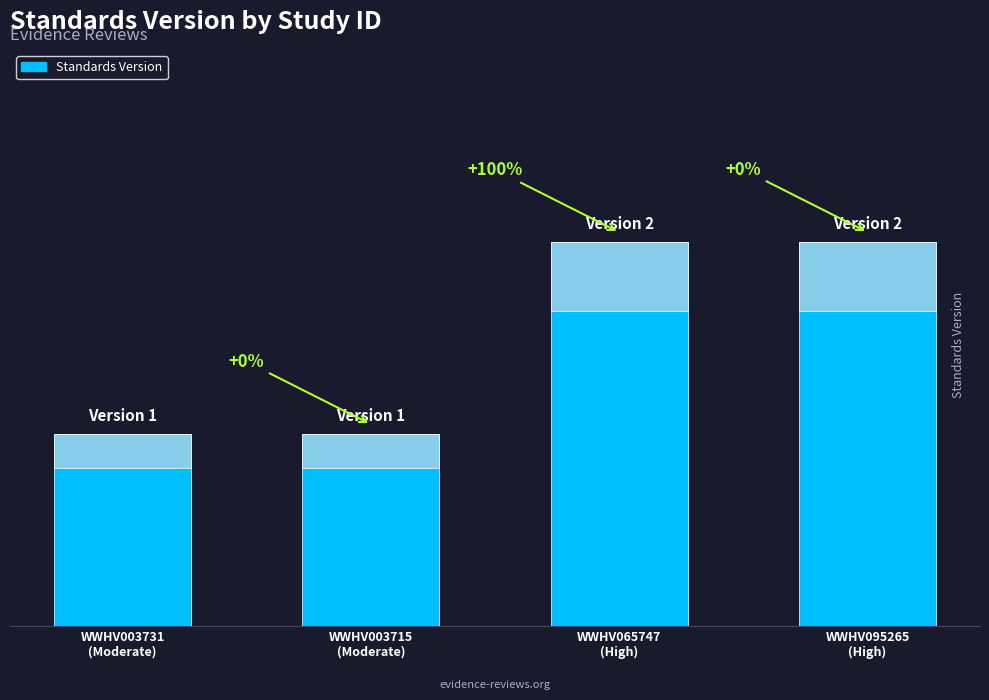

What is the difference between the maximum and minimum values?

1